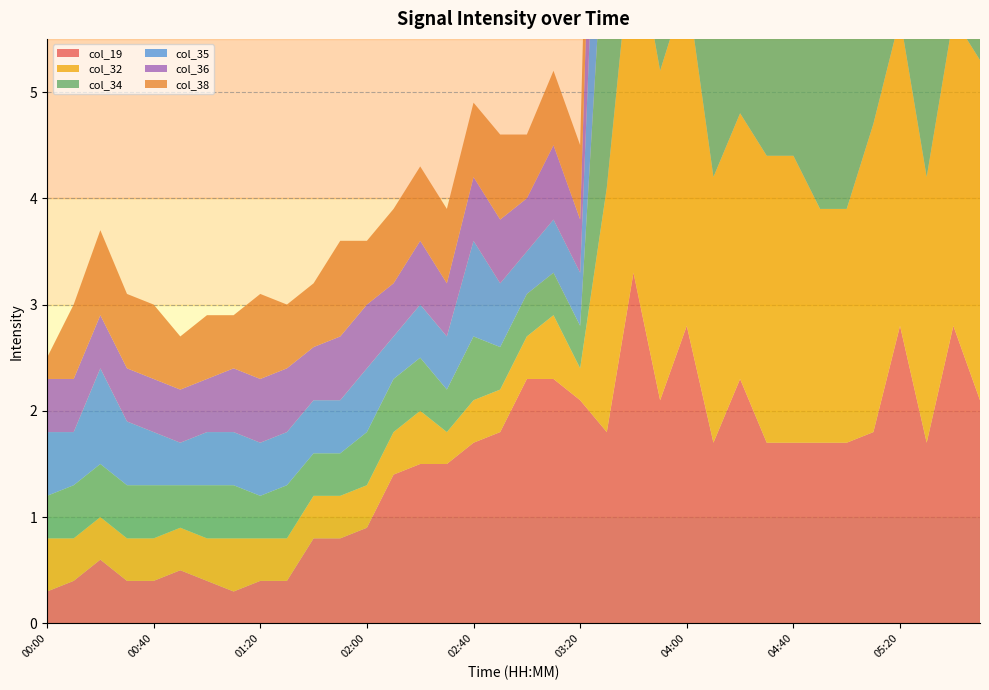

Reading right to left, what are all the values shown in this chart?

col_19: 2.1	2.8	1.7	2.8	1.8	1.7	1.7	1.7	1.7	2.3	1.7	2.8	2.1	3.3	1.8	2.1	2.3	2.3	1.8	1.7	1.5	1.5	1.4	0.9	0.8	0.8	0.4	0.4	0.3	0.4	0.5	0.4	0.4	0.6	0.4	0.3
col_32: 3.2	2.9	2.5	2.9	2.9	2.2	2.2	2.7	2.7	2.5	2.5	3.2	3.1	3.3	2.3	0.3	0.6	0.4	0.4	0.4	0.3	0.5	0.4	0.4	0.4	0.4	0.4	0.4	0.5	0.4	0.4	0.4	0.4	0.4	0.4	0.5
col_34: 3.0	3.3	2.2	3.3	2.4	3.2	2.6	3.2	3.1	3.1	2.3	3.3	3.3	4.1	2.9	0.4	0.4	0.4	0.4	0.6	0.4	0.5	0.5	0.5	0.4	0.4	0.5	0.4	0.5	0.5	0.4	0.5	0.5	0.5	0.5	0.4
col_35: 2.6	3.2	2.2	3.2	2.6	2.5	2.7	2.5	3.1	3.0	2.7	2.8	2.9	4.1	2.5	0.5	0.5	0.4	0.6	0.9	0.5	0.5	0.4	0.6	0.5	0.5	0.5	0.5	0.5	0.5	0.4	0.5	0.6	0.9	0.5	0.6
col_36: 2.6	2.8	2.3	2.8	2.8	2.9	3.4	2.9	3.4	2.8	2.5	2.6	2.0	3.5	2.4	0.5	0.7	0.5	0.6	0.6	0.5	0.6	0.5	0.6	0.6	0.5	0.6	0.6	0.6	0.5	0.5	0.5	0.5	0.5	0.5	0.5
col_38: 2.9	2.9	2.6	2.9	2.9	2.9	2.5	2.5	3.3	3.7	3.0	4.1	3.3	3.4	2.1	0.7	0.7	0.6	0.8	0.7	0.7	0.7	0.7	0.6	0.9	0.6	0.6	0.8	0.5	0.6	0.5	0.7	0.7	0.8	0.7	0.2